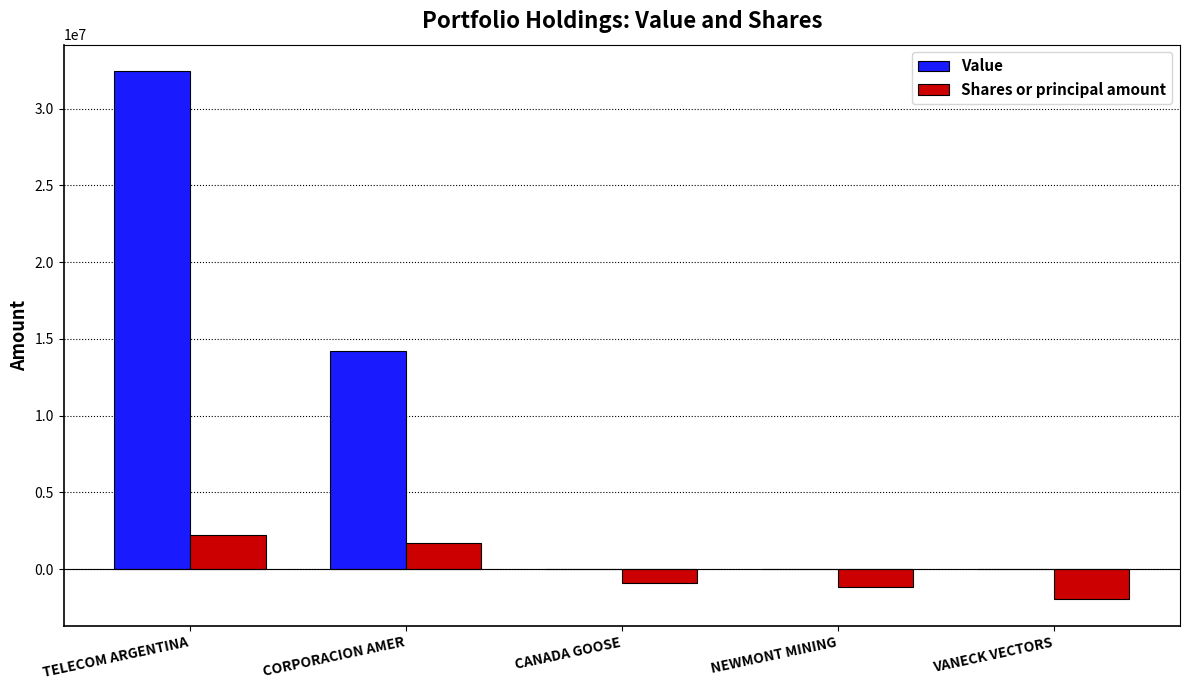

The Shares or principal amount series shows -1174345 at NEWMONT MINING. True or false?

True